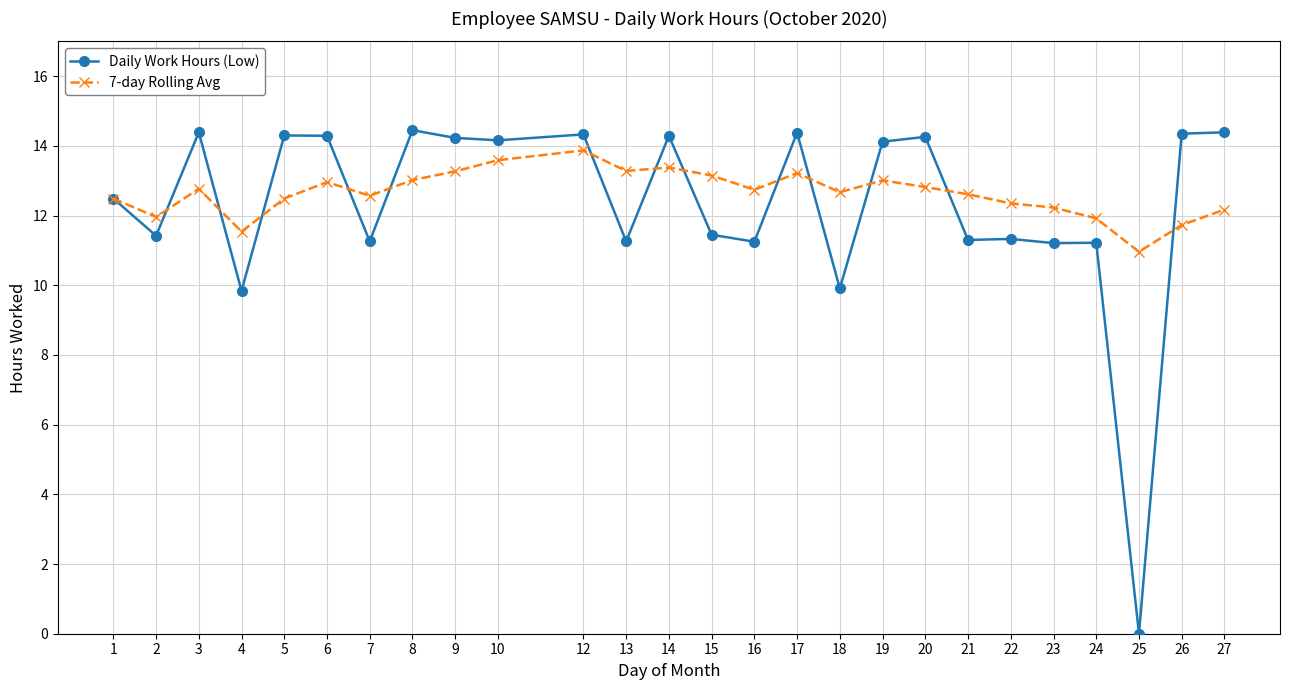

What is the total value across all series at 12?

28.2